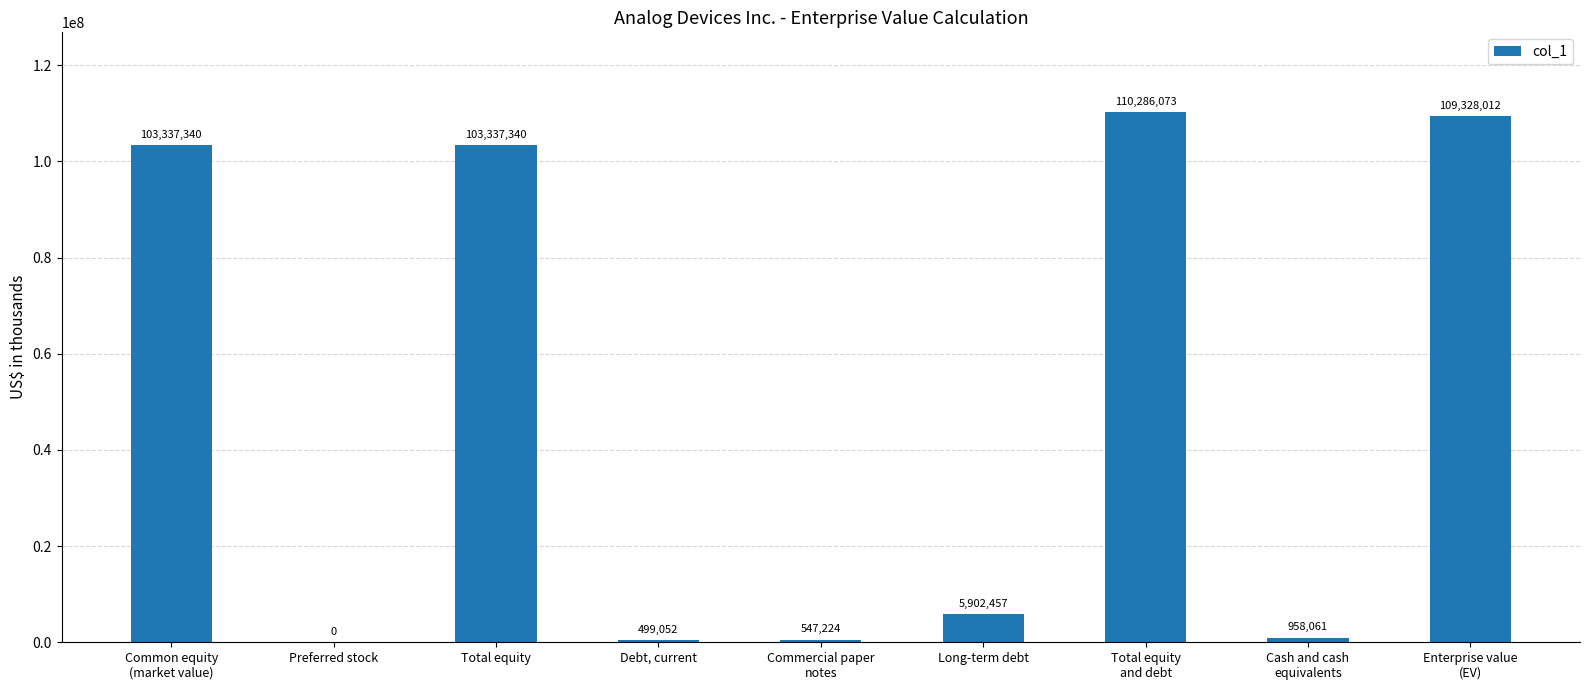

Which has a higher value, Preferred stock or Total equity?

Total equity